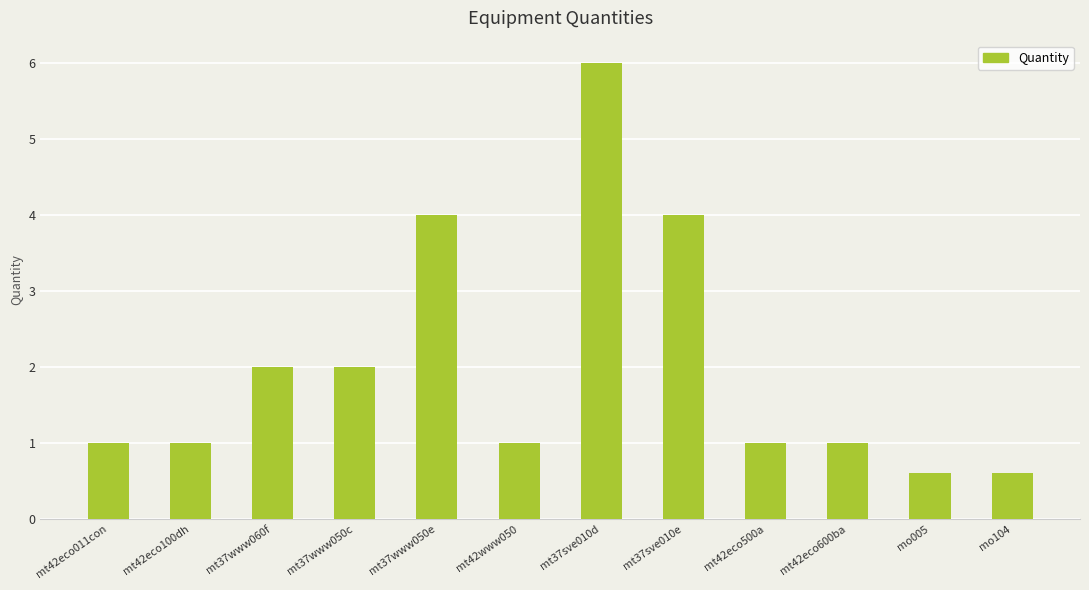

Is it true that the value at mt42www050 is 1.0?

True